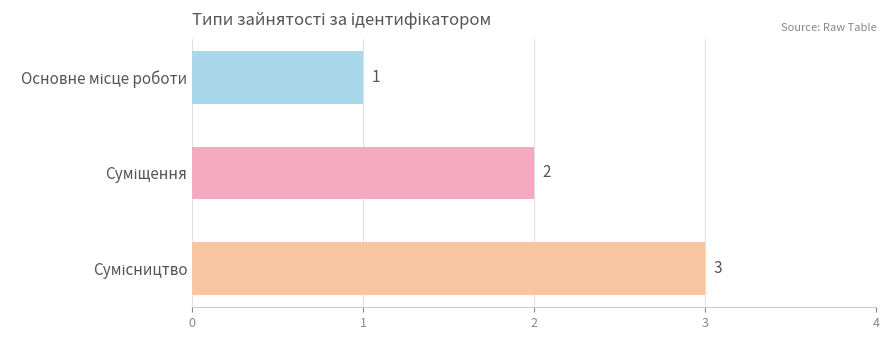

What is the value of the 1st bar from the top?

1